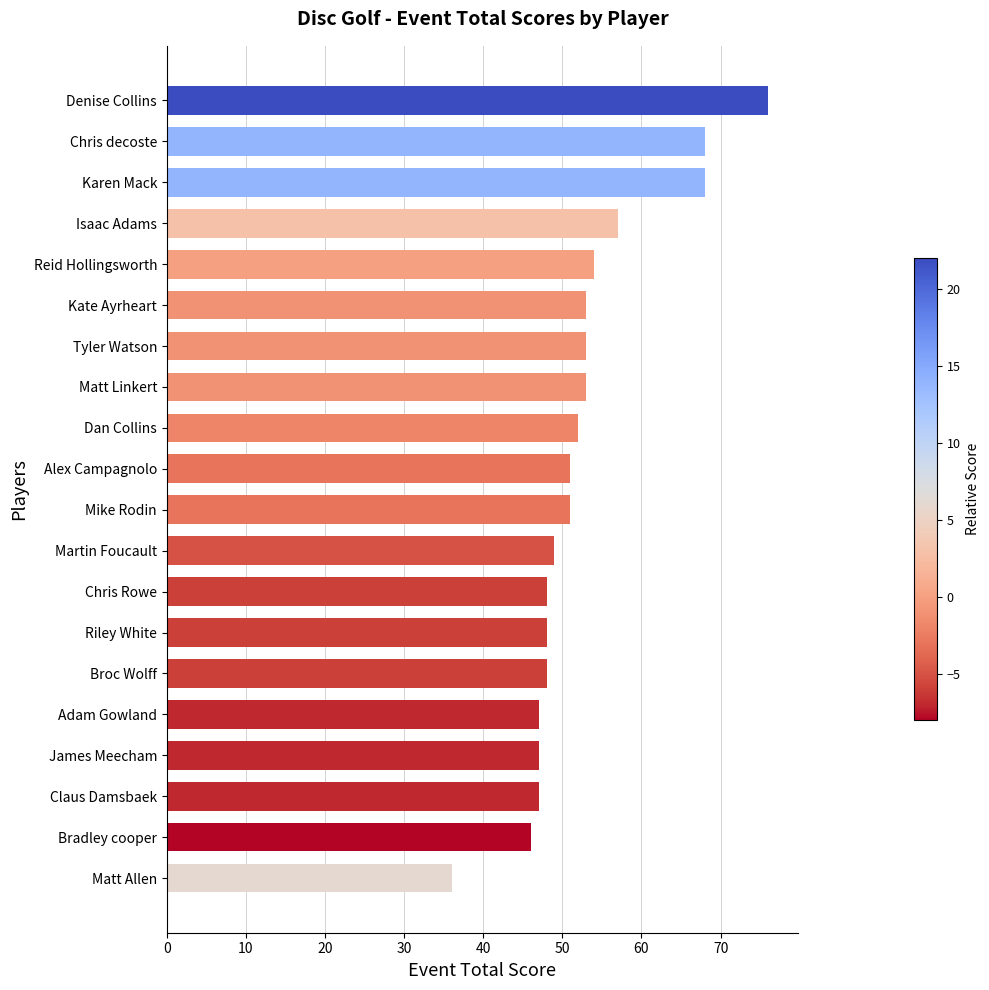

Approximately how many times larger is the value at Reid Hollingsworth compared to Mike Rodin?

1.1